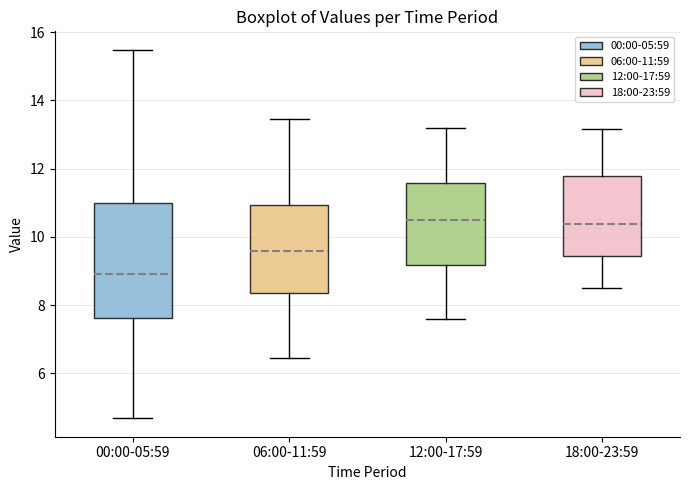

Which box is the tallest, from its lower edge to its upper edge?

00:00-05:59